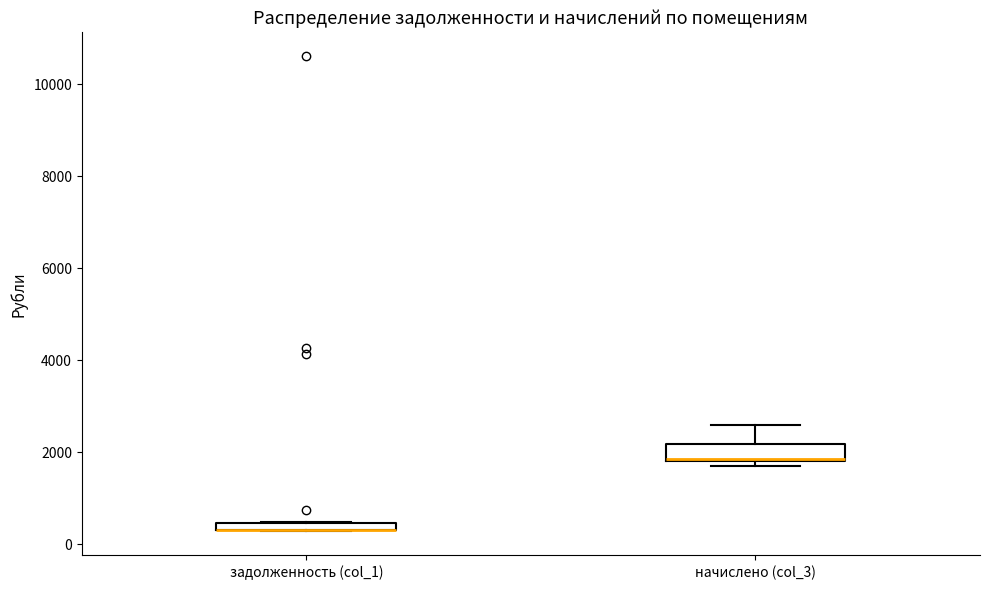

Where does the upper whisker of the box for начислено (col_3) end on the y-axis? The values are not printed on the chart, so give them approximately, as read against the axis.

2600